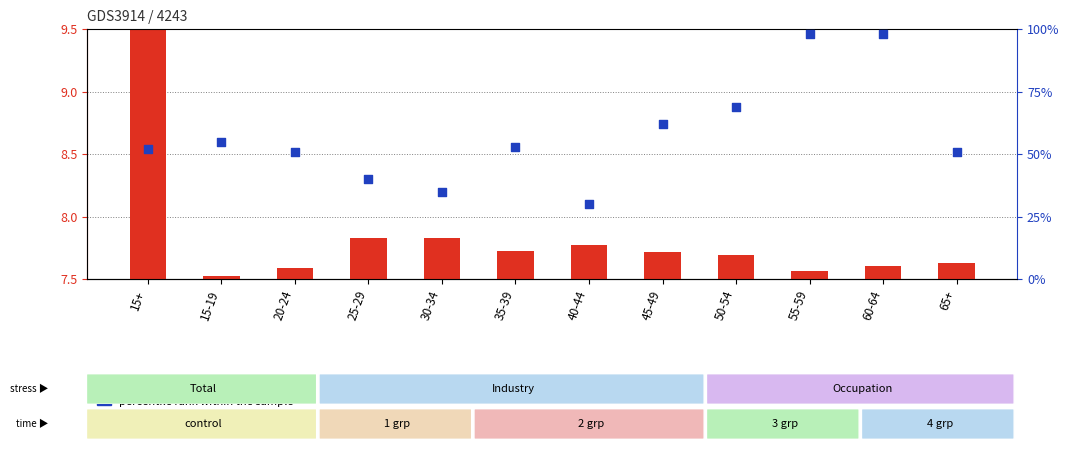

Which series has the widest spread of Y values?

percentile rank within the sample